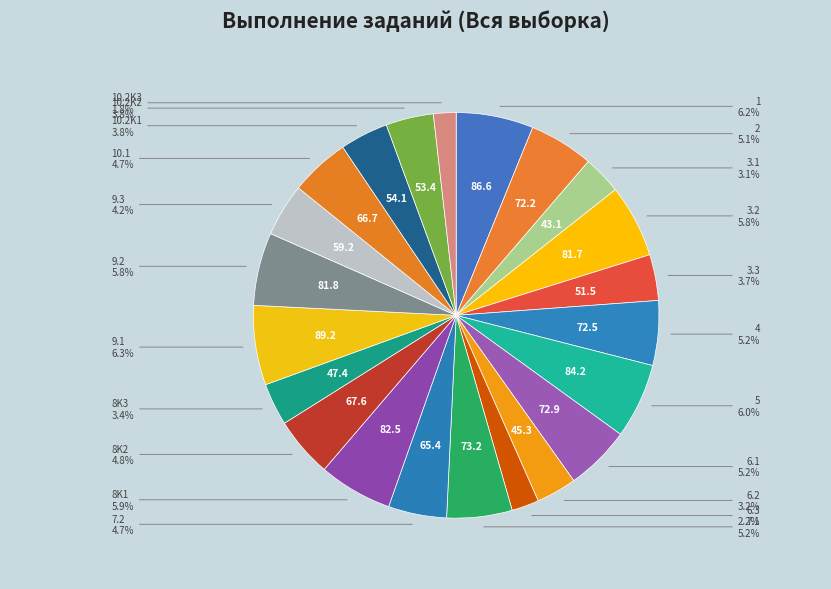

How many slices are in this pie chart?

22